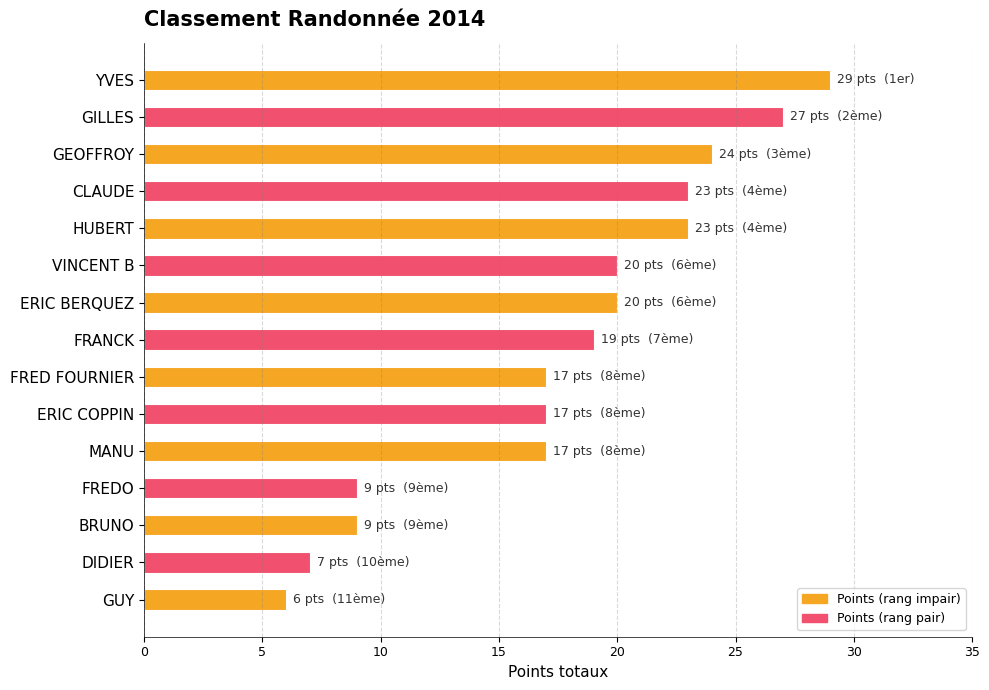

What is the change in value from FRANCK to GUY?

-13